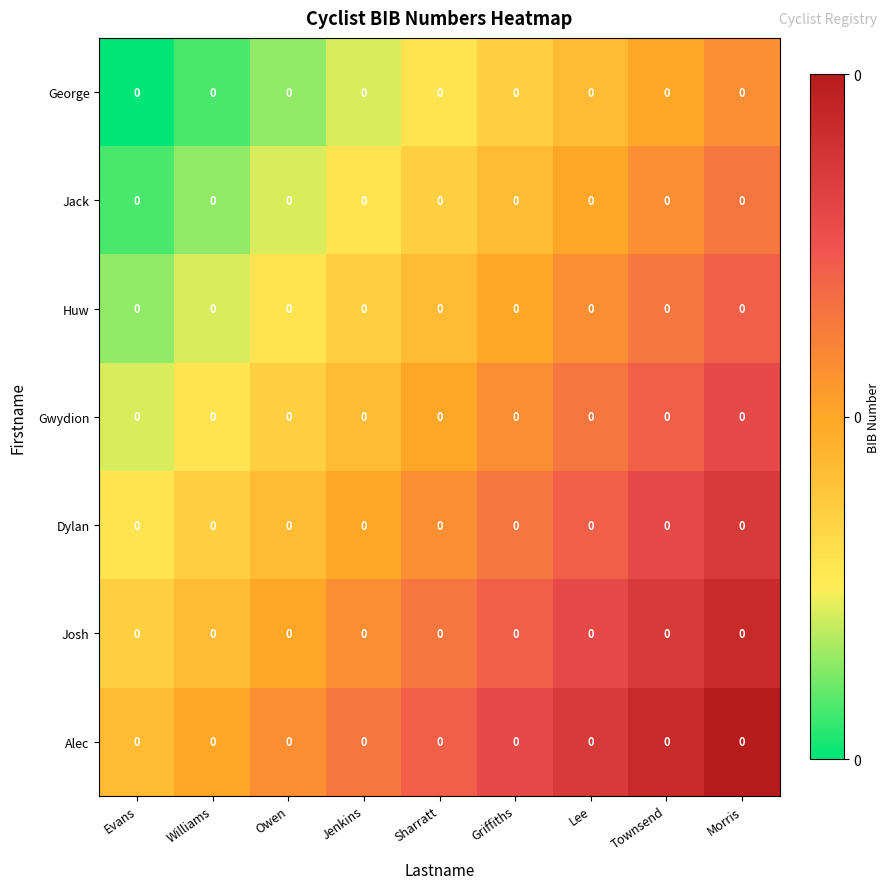

List the series in order of their peak value, highest first.

Alec, Josh, Dylan, Gwydion, Huw, Jack, George